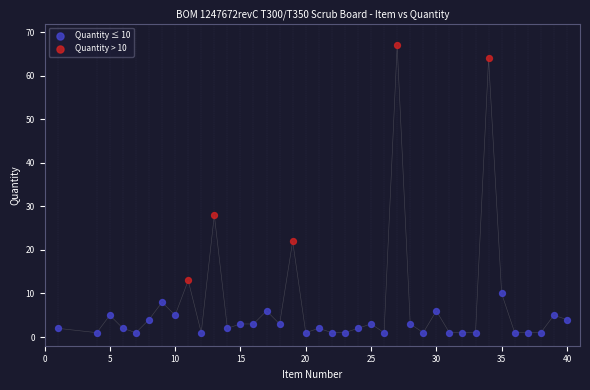

Which series reaches the minimum Y coordinate?

Quantity ≤ 10